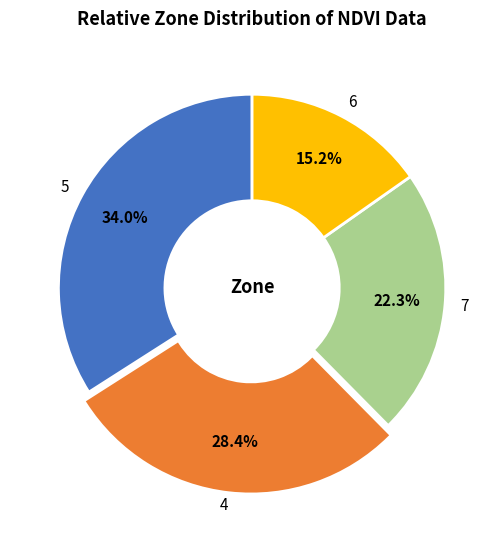

Between 7 and 6, which is larger?

7